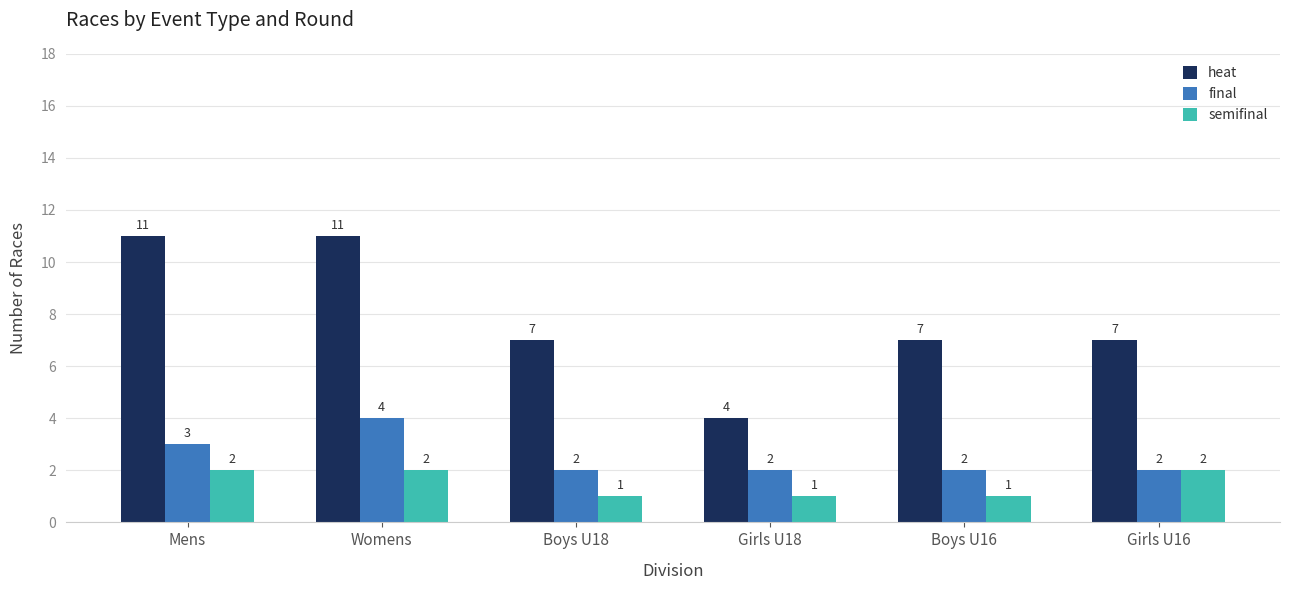

Which series has the largest total across all categories?

heat